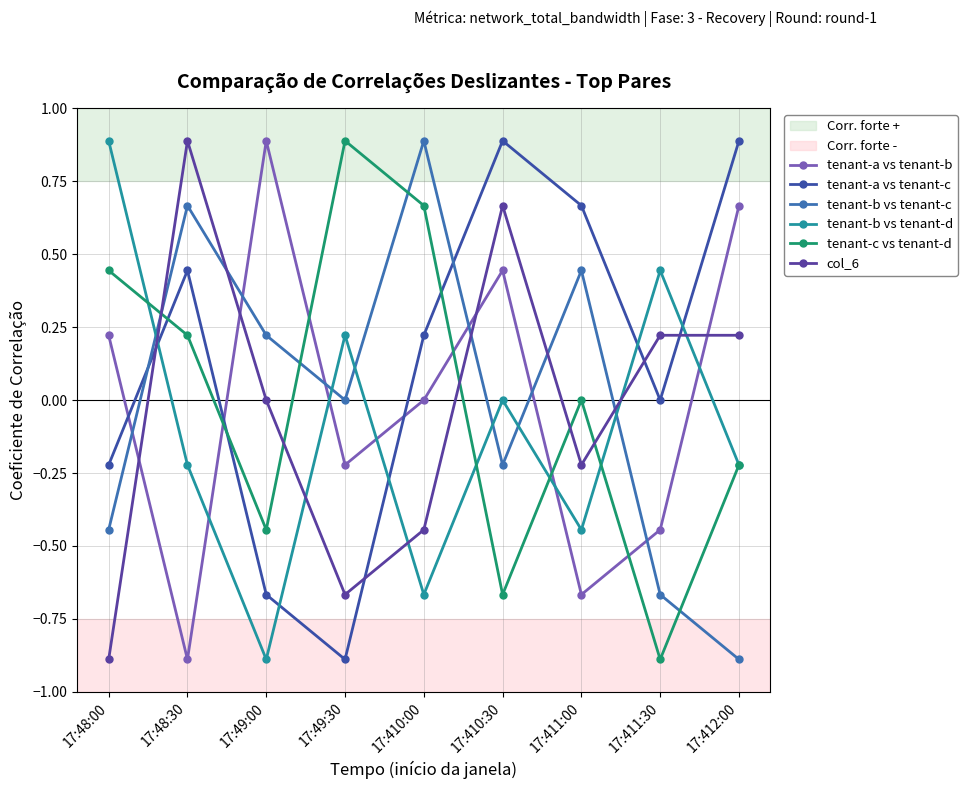

The value of tenant-b vs tenant-c at 17:48:00 is -0.4. True or false?

True